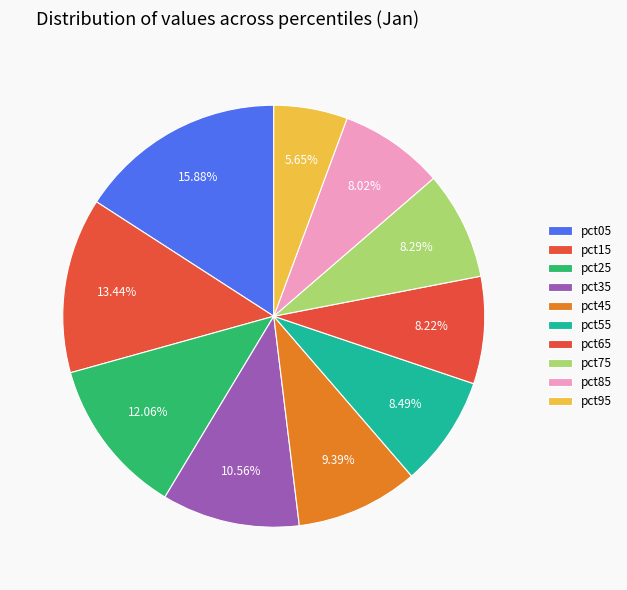

True or false: pct25 accounts for 12% of the total.

True